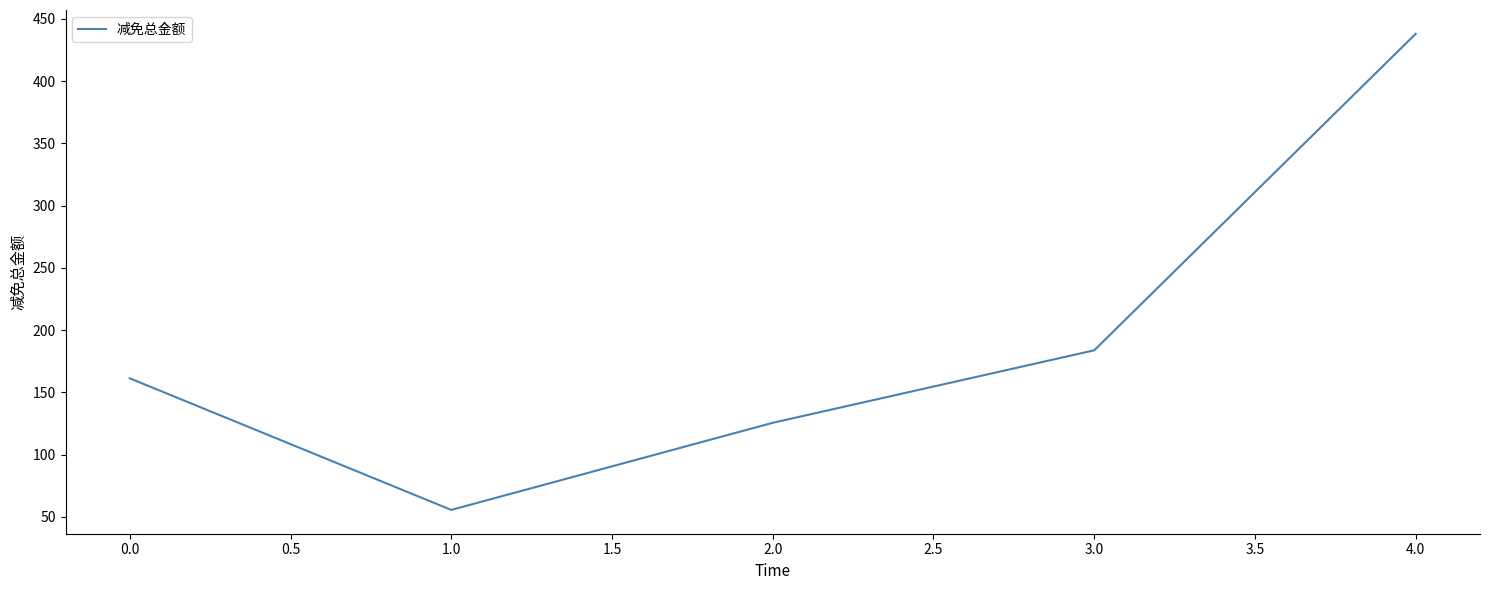

List the labels in order of value, smallest first.

1.0, 2.0, 0.0, 3.0, 4.0